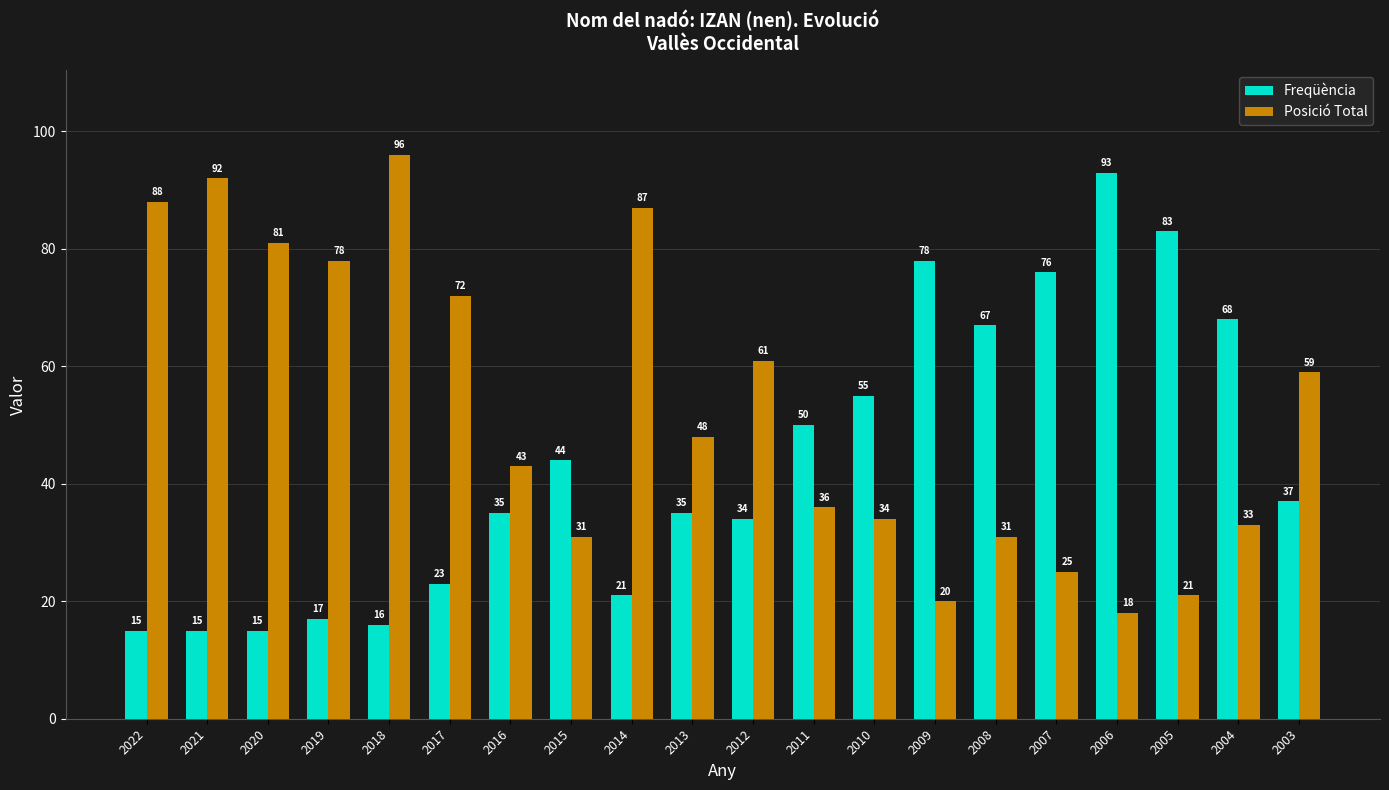

What is the difference between the second highest and second lowest values in the Freqüència series?

68